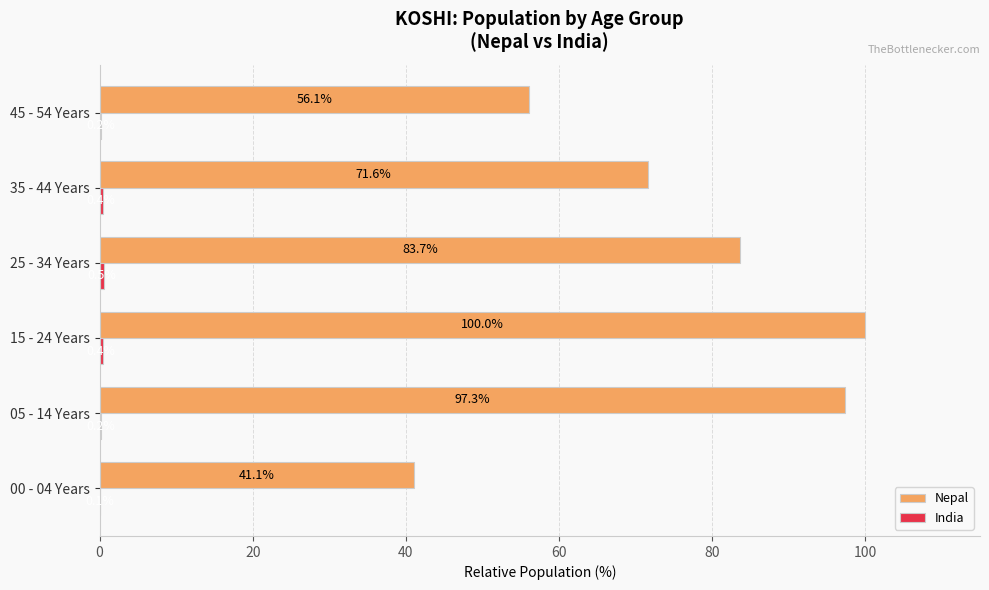

Is it true that Nepal equals 71.6 at 35 - 44 Years?

True